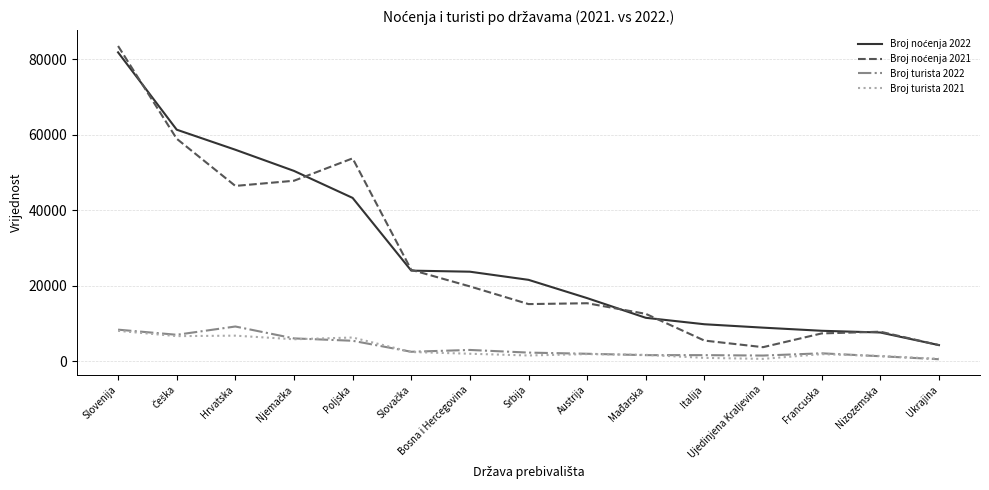

At which category is the sum across all series the highest?

Slovenija